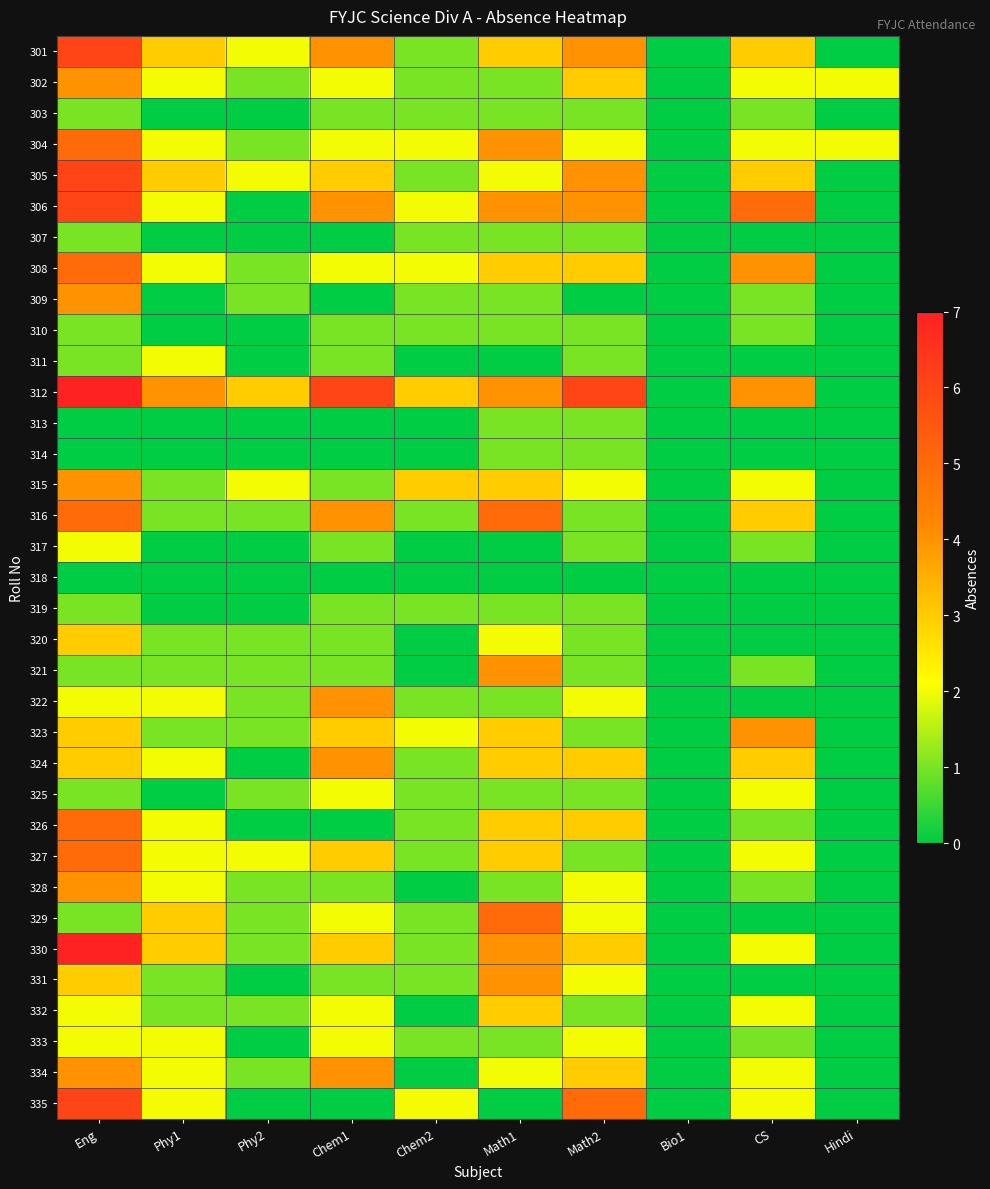

Between Chem2 and Math1, which is larger?

Math1